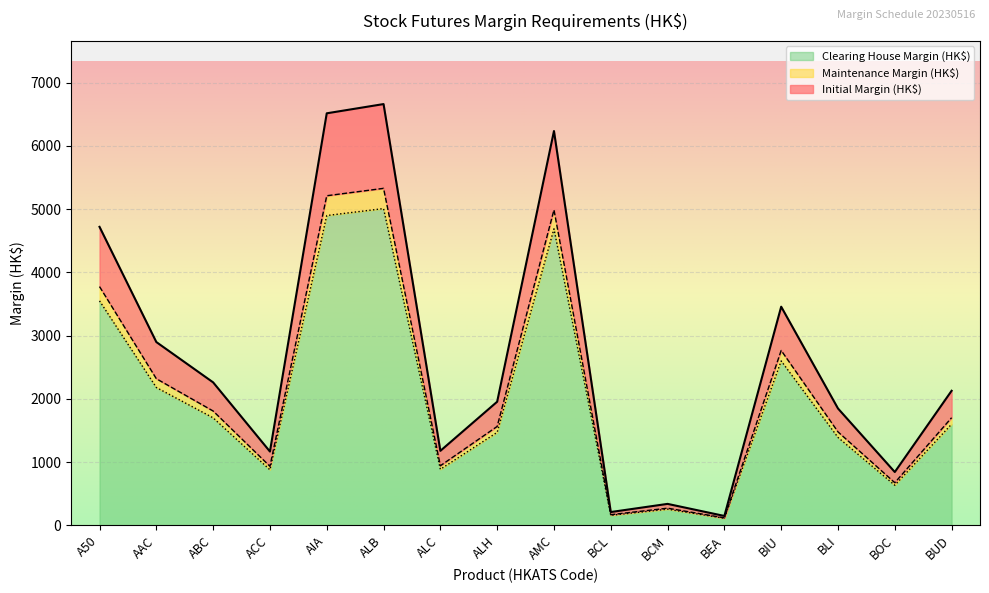

How many interior local peaks does the Initial Margin (HK$) series have?

4